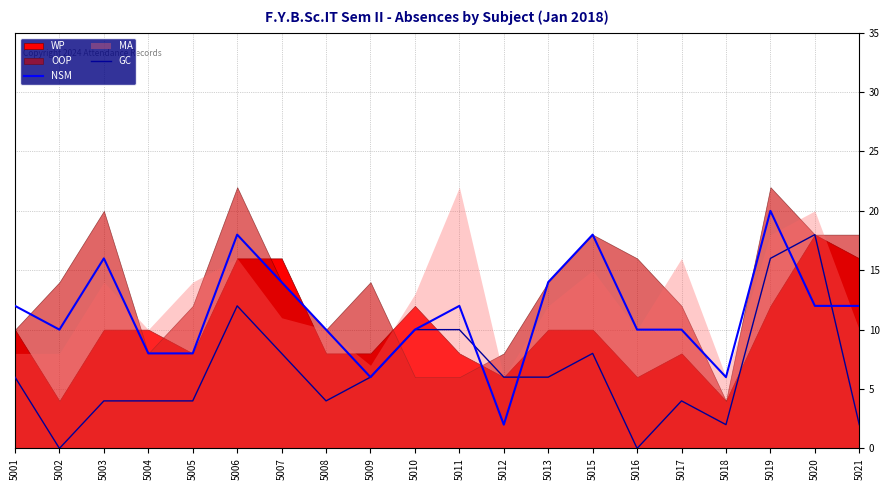

Where is the first local maximum for GC?

5006